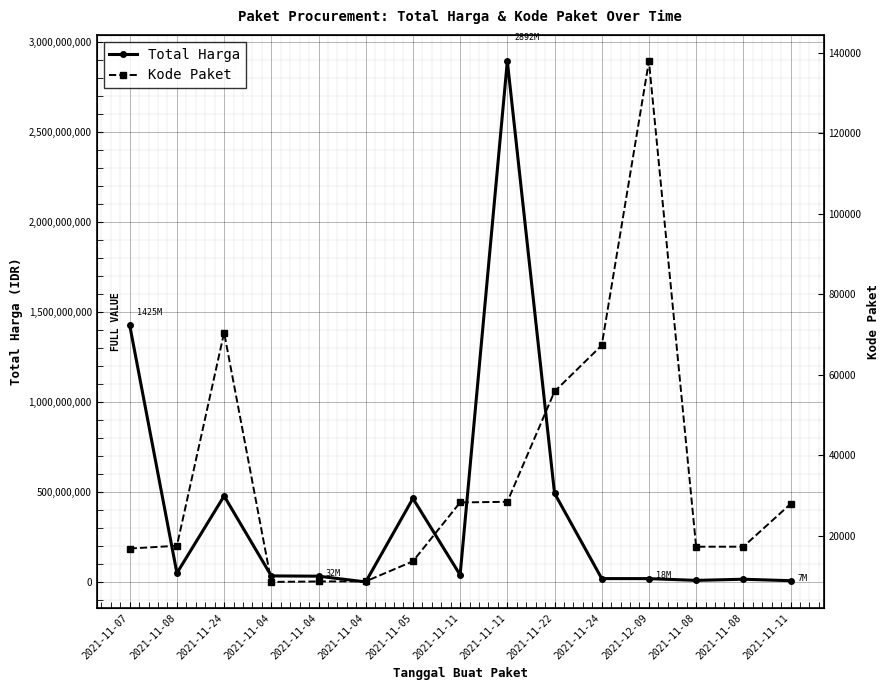

Rank the categories by Total Harga value from highest to lowest.

2021-11-11, 2021-11-07, 2021-11-22, 2021-11-24, 2021-11-05, 2021-11-08, 2021-11-11, 2021-11-04, 2021-11-04, 2021-11-24, 2021-12-09, 2021-11-08, 2021-11-08, 2021-11-11, 2021-11-04